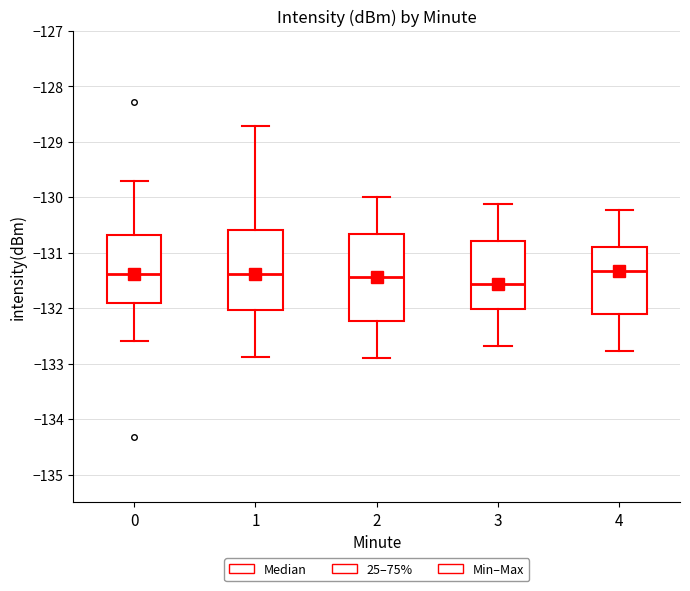

Reading left to right, transcribe this box plot: for each box, give where its median line is, the range the box spans, and where its two whiskers end, as read against the y-axis. The values are not printed on the chart, so give them approximately, as read against the axis.

0: median -131.4, box -131.9 to -130.7, whiskers -132.6 to -129.7
1: median -131.4, box -132.0 to -130.6, whiskers -132.9 to -128.7
2: median -131.4, box -132.2 to -130.7, whiskers -132.9 to -130.0
3: median -131.6, box -132.0 to -130.8, whiskers -132.7 to -130.1
4: median -131.3, box -132.1 to -130.9, whiskers -132.8 to -130.2